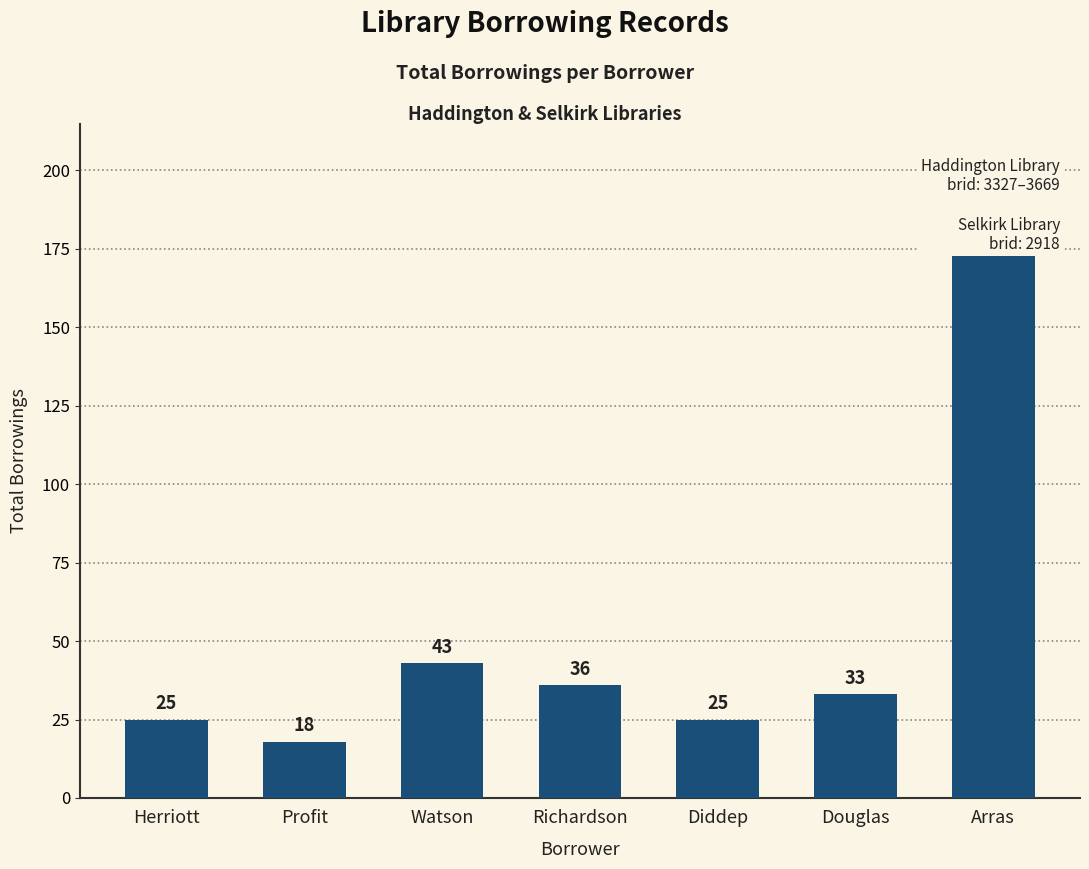

Reading left to right, list all the values displayed in this chart.

25	18	43	36	25	33	179